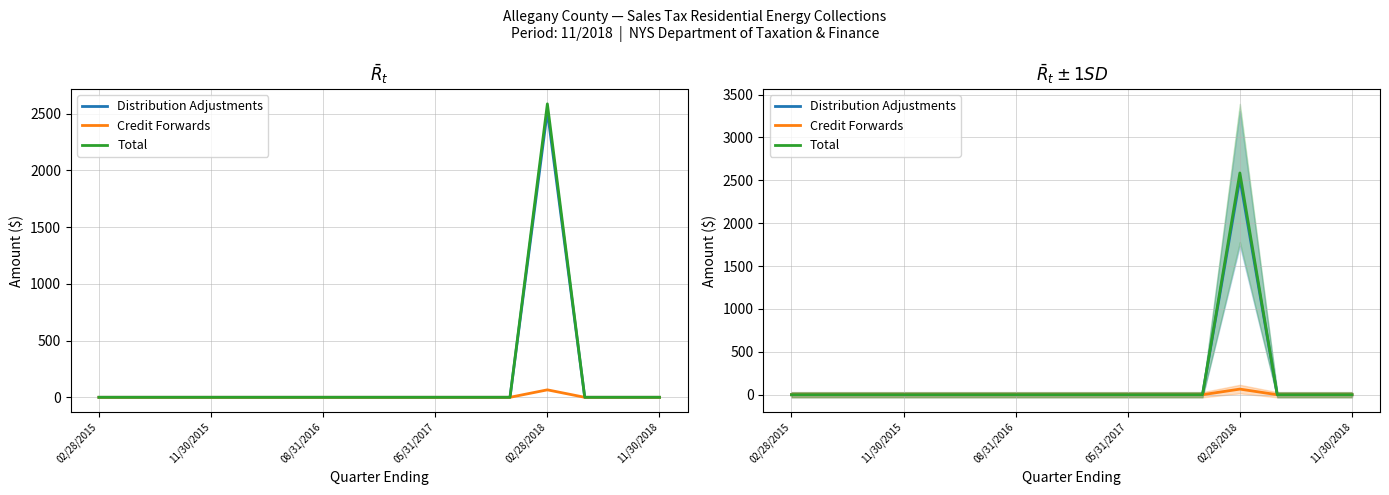

Which series has the largest total across all categories?

Total